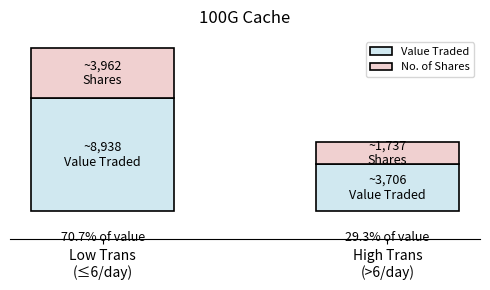

The value of No. of Shares at Low Trans
(≤6/day) is 2572. True or false?

False